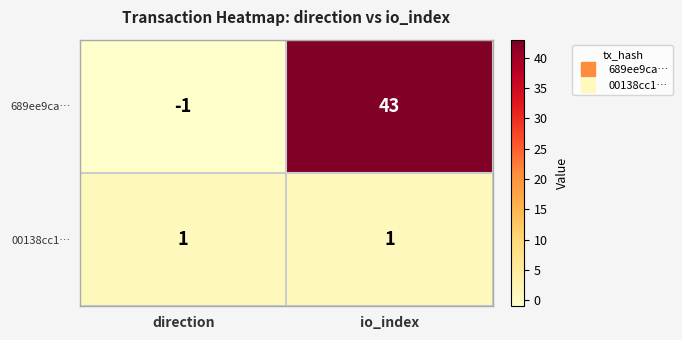

What is the difference between the highest and lowest values at direction?

2